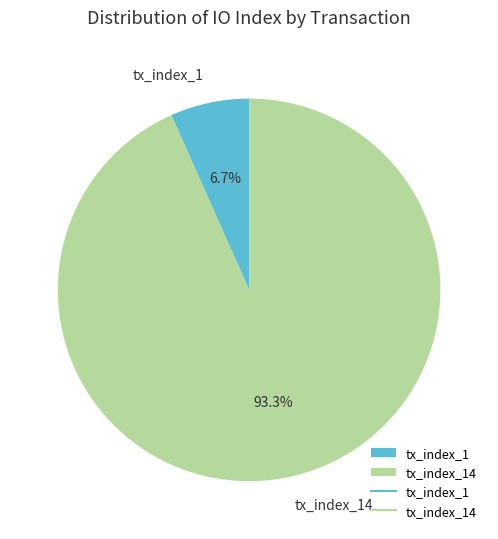

To the nearest percent, what is the average slice percentage?

50%